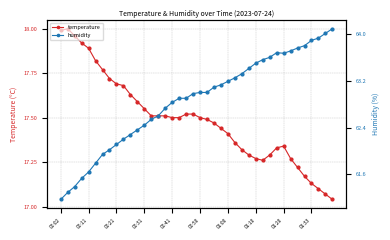

True or false: temperature and humidity cross at least once.

False